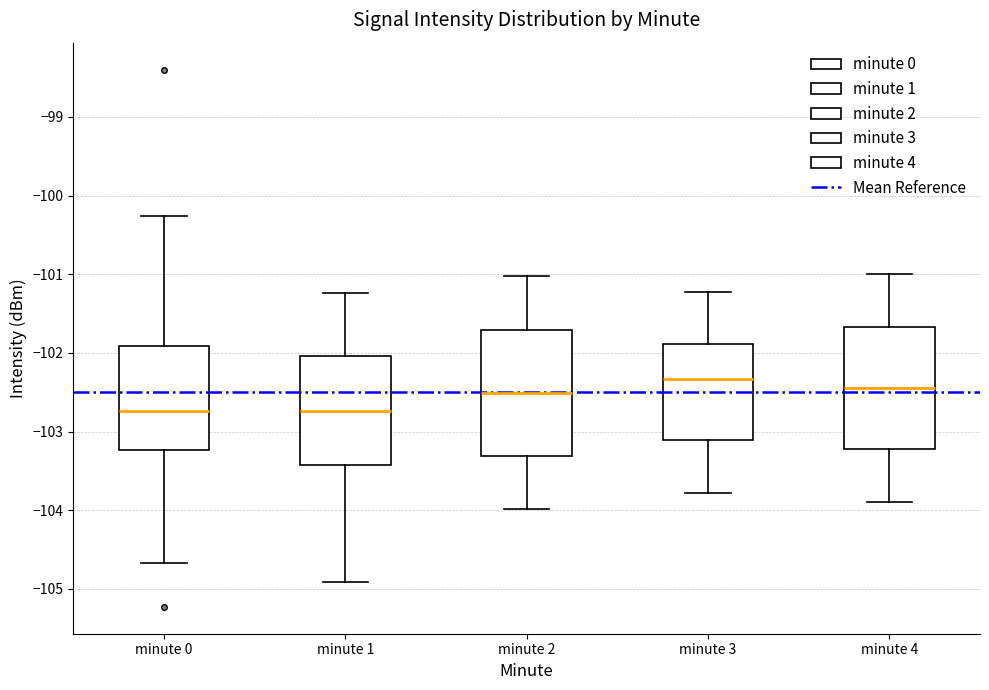

Reading left to right, read every box against the y-axis: the position of its median line, the range the box covers, and the ends of its whiskers. The values are not printed on the chart, so give them approximately, as read against the axis.

minute 0: median -102.7, box -103.2 to -101.9, whiskers -104.7 to -100.3
minute 1: median -102.7, box -103.4 to -102.0, whiskers -104.9 to -101.2
minute 2: median -102.5, box -103.3 to -101.7, whiskers -104.0 to -101.0
minute 3: median -102.3, box -103.1 to -101.9, whiskers -103.8 to -101.2
minute 4: median -102.4, box -103.2 to -101.7, whiskers -103.9 to -101.0